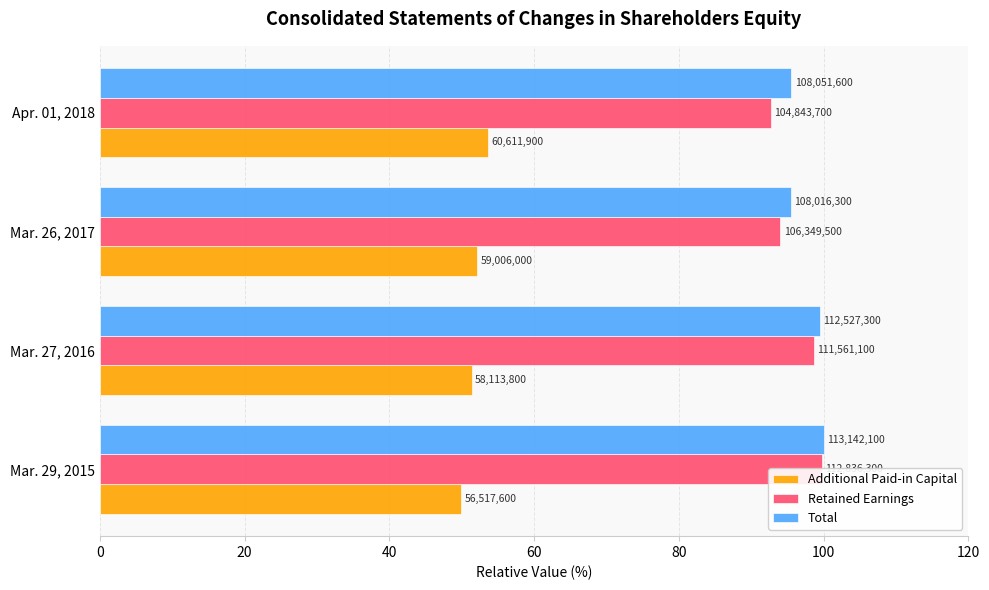

Count the number of categories in the chart.

4